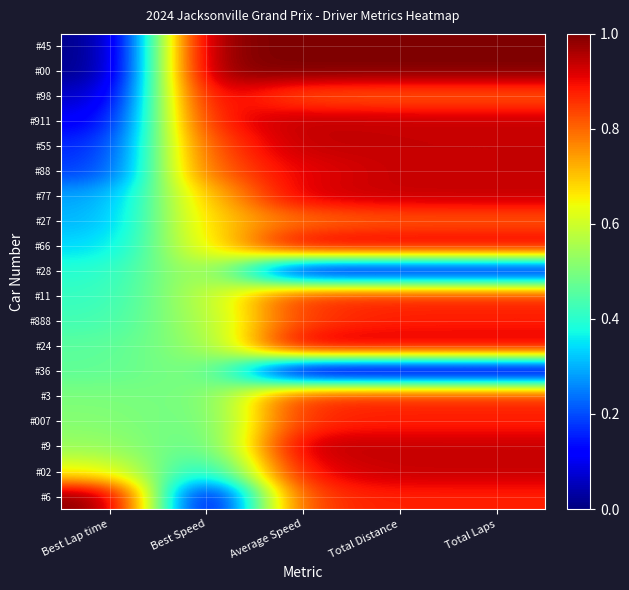

At how many categories does at least one series exceed 0?

5